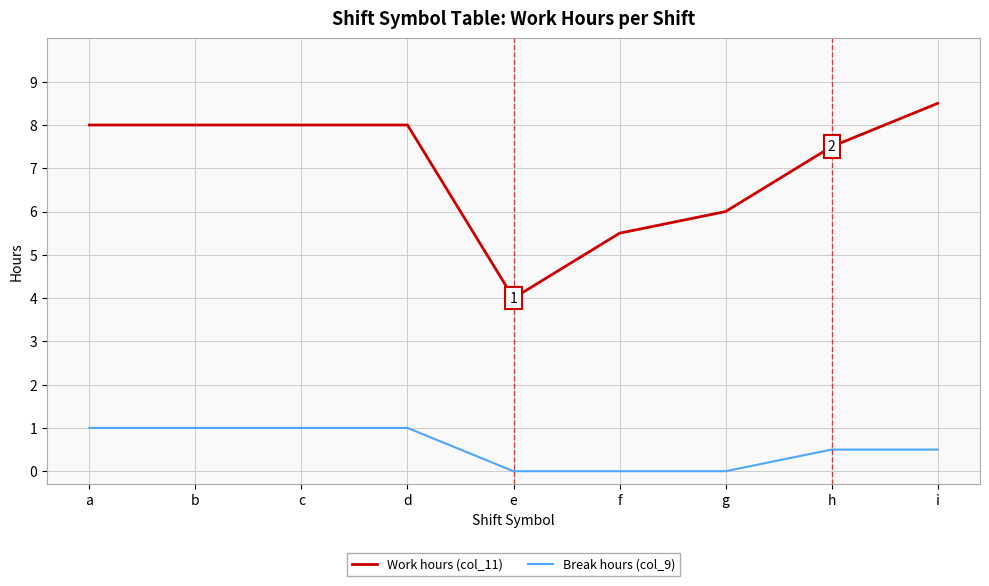

Where does the Work hours (col_11) series first go above 7?

a